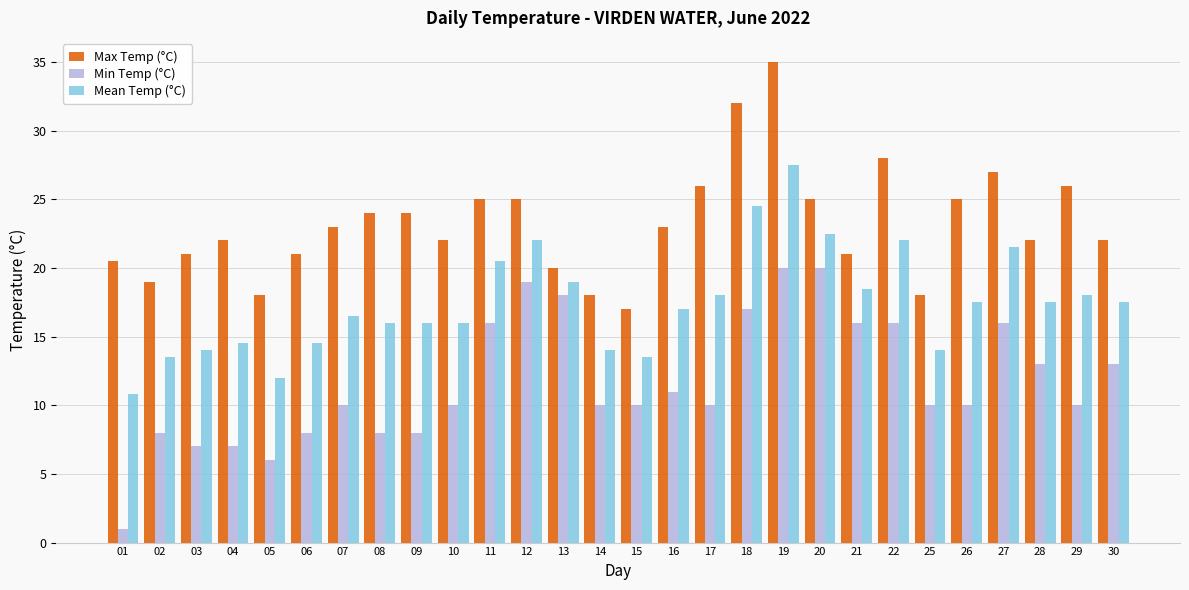

How many groups of bars are there?

28